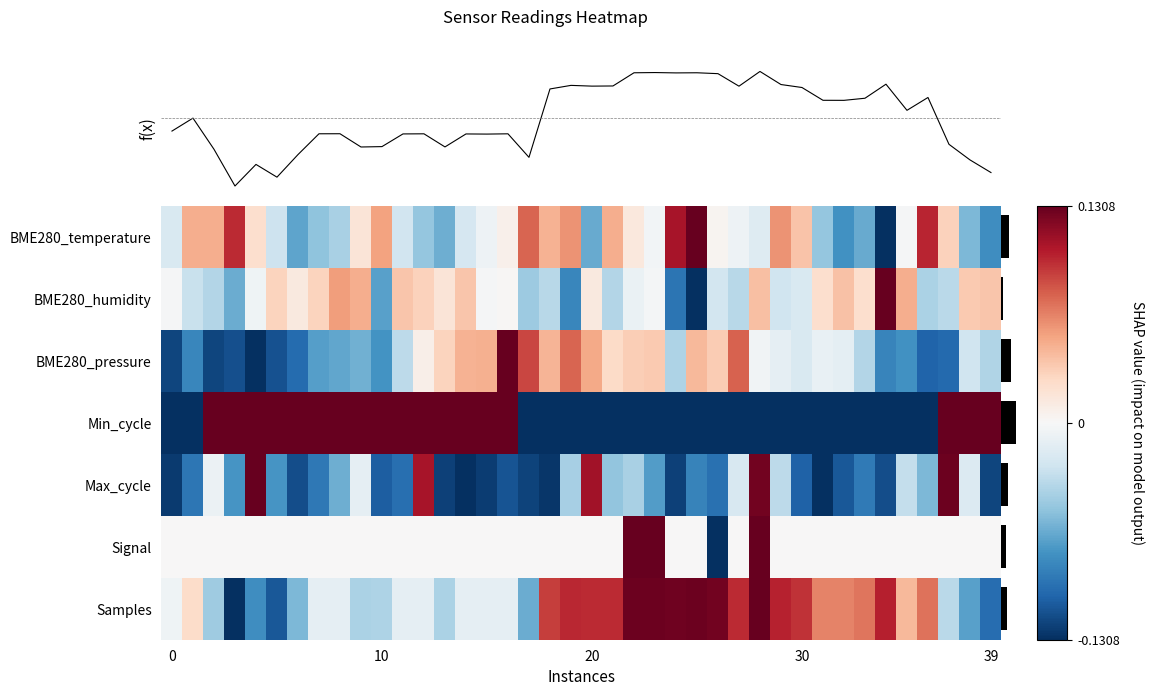

What is the greatest value displayed?

0.1